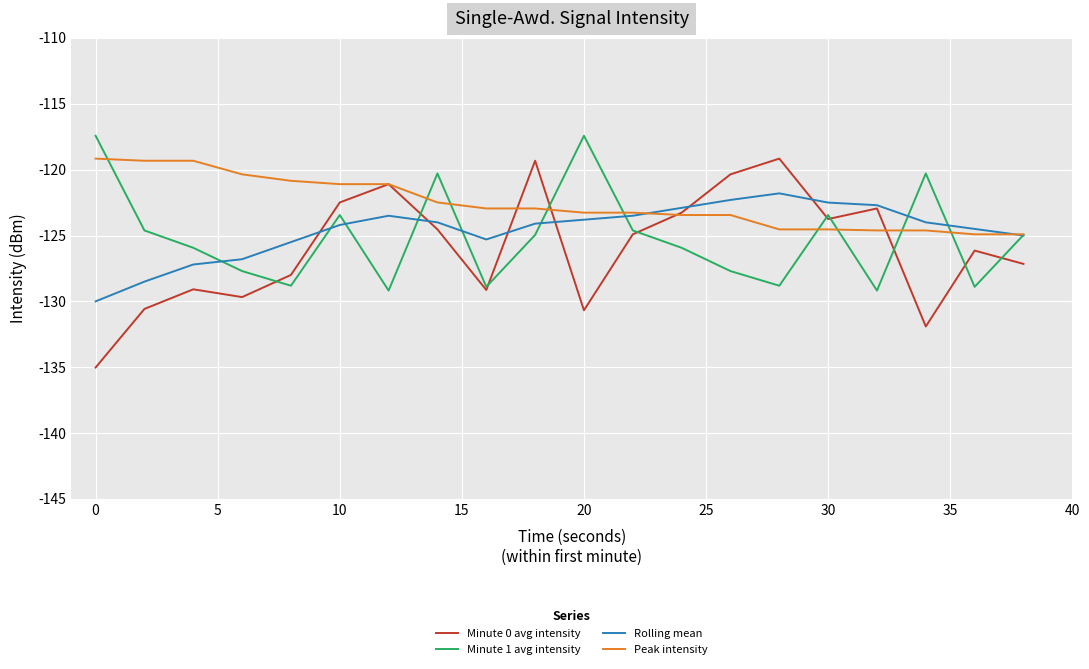

Which series has the largest total across all categories?

Peak intensity